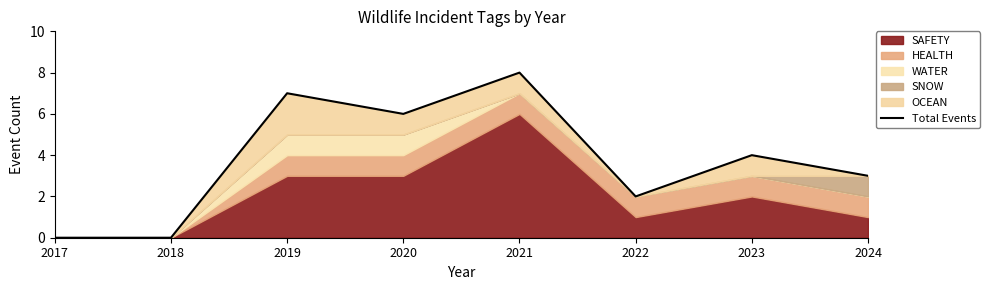

What is the value of the 4th point from the left?

6